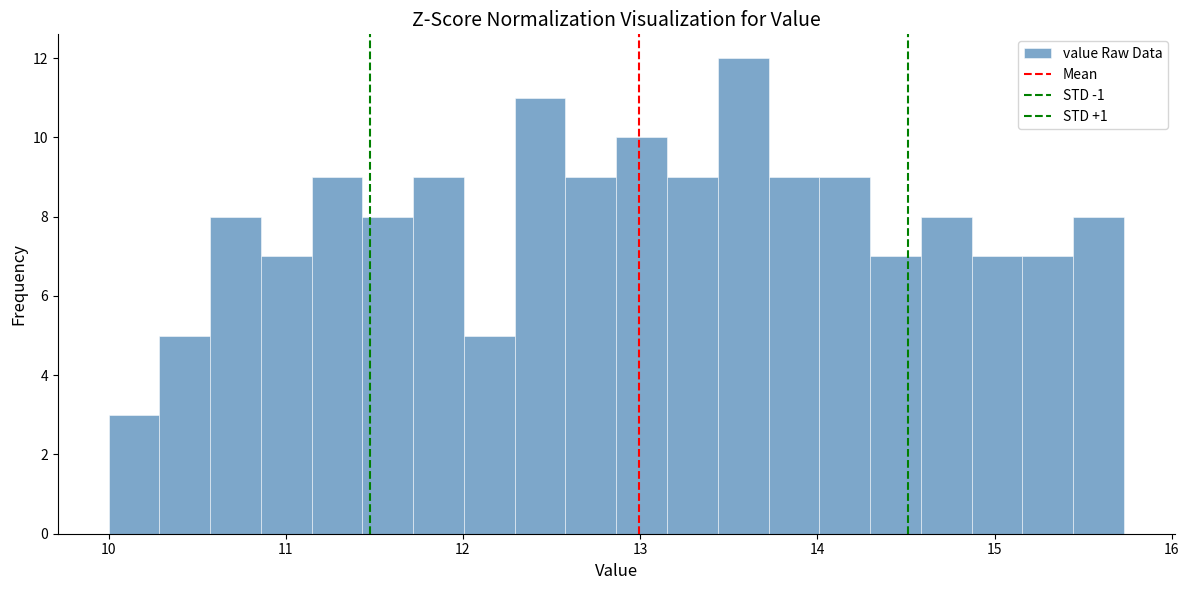

Read against the x-axis, roughly where is the centre of the tallest bar?

13.6